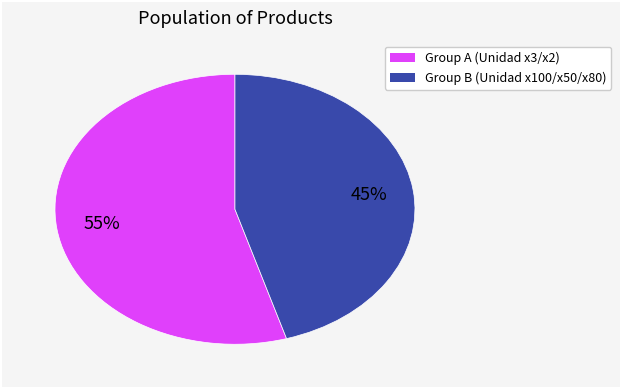

To the nearest percent, what is the average slice percentage?

50%